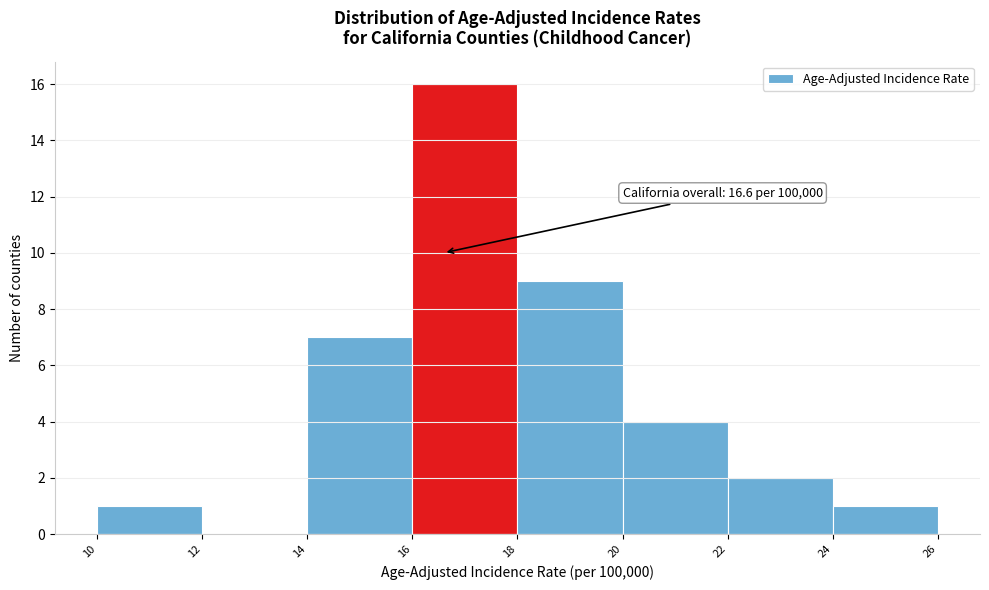

Which range on the x-axis has the tallest bar?

16 to 18